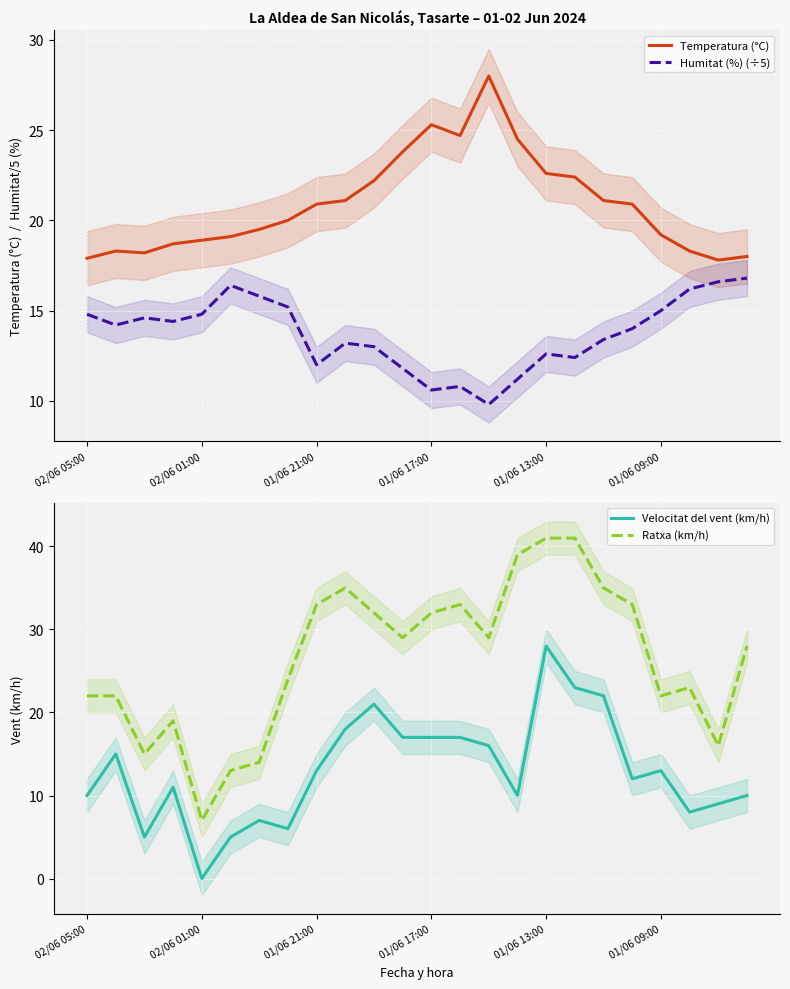

True or false: Ratxa (km/h) and Velocitat del vent (km/h) intersect in this chart.

False